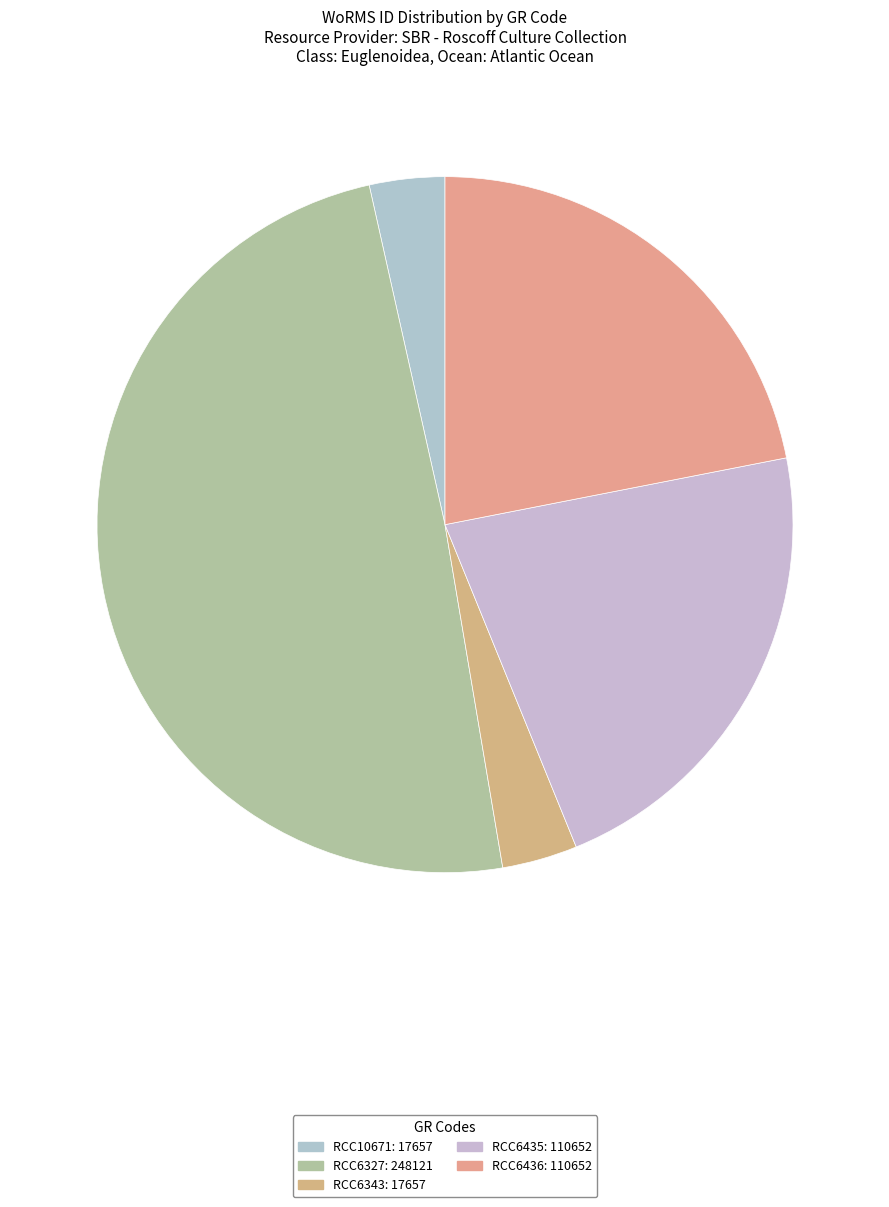

Between RCC10671 and RCC6327, which is larger?

RCC6327